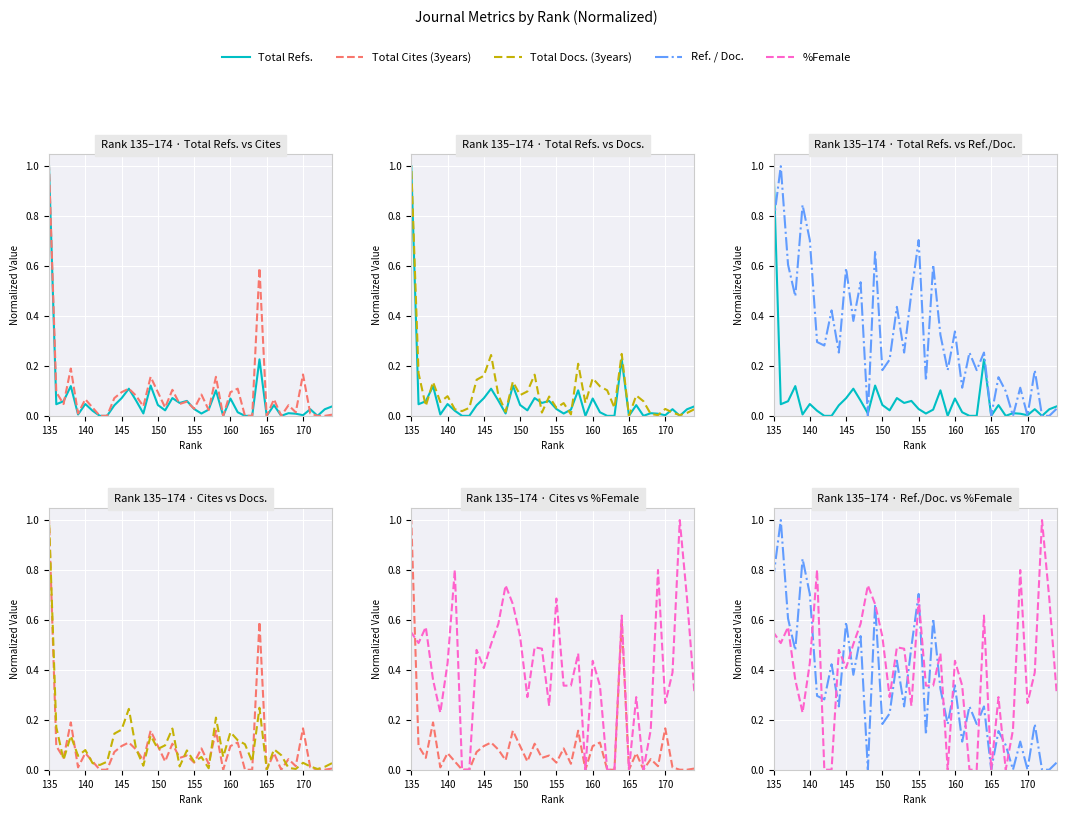

What is the sum of all %Female values?

16.0